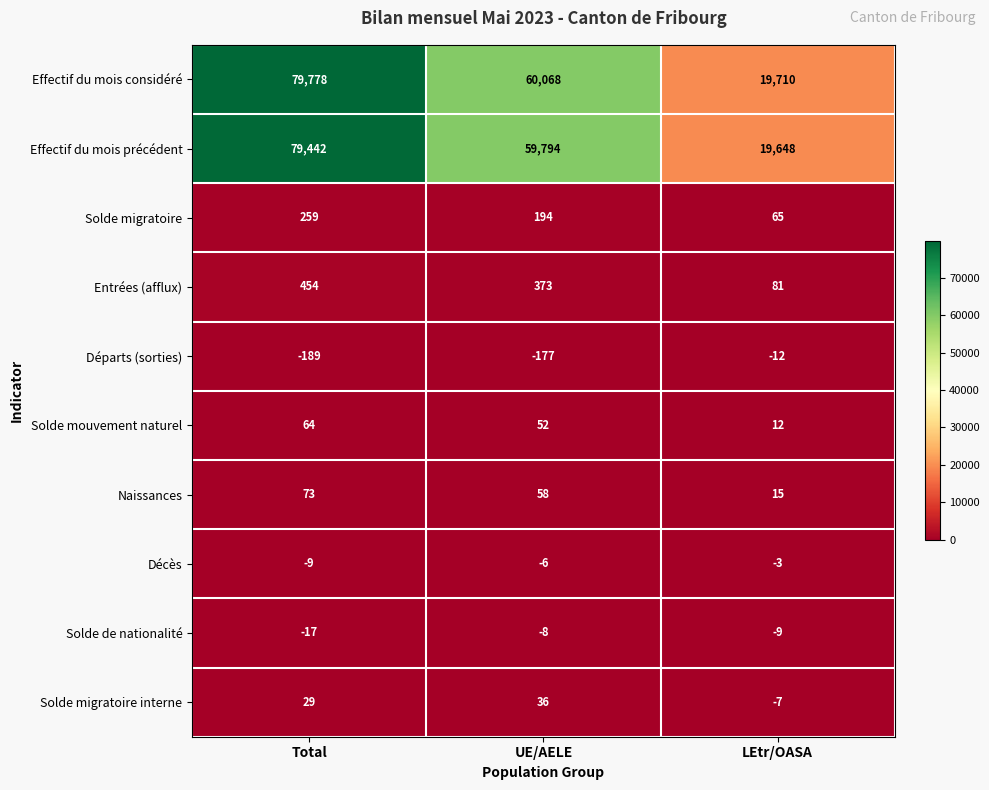

Count the number of categories in the chart.

3